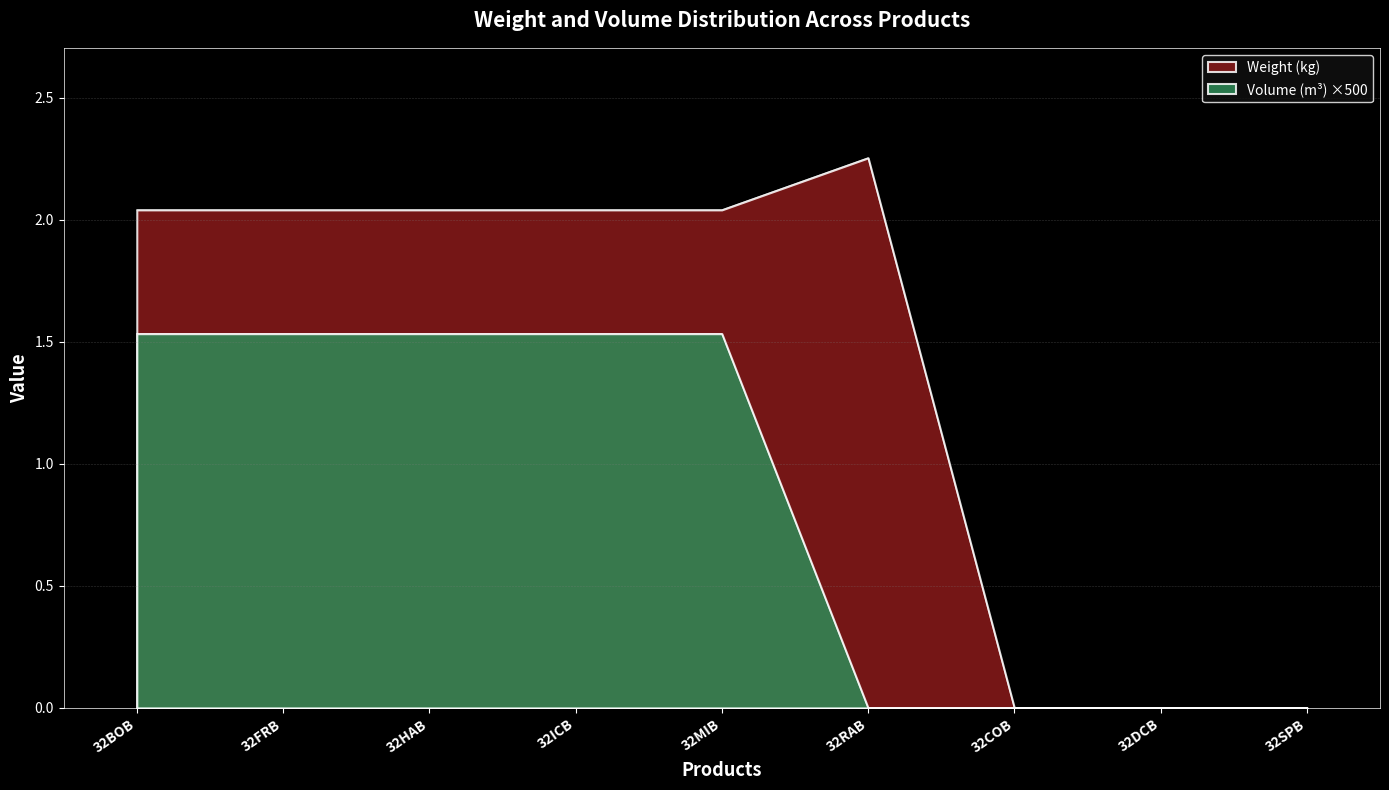

Where is Volume (m³) nearest to the value 0?

32RAB